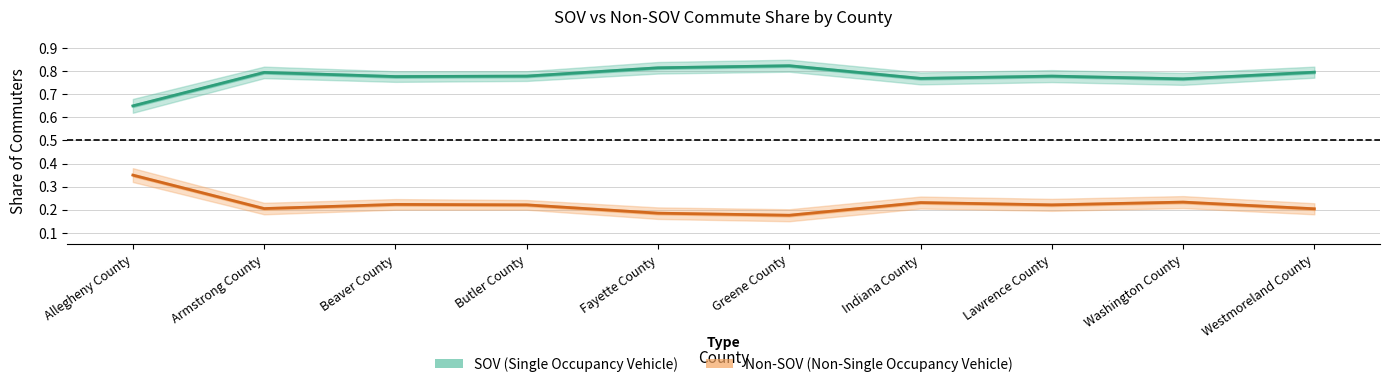

Does the chart display data point markers on the line(s)?

No